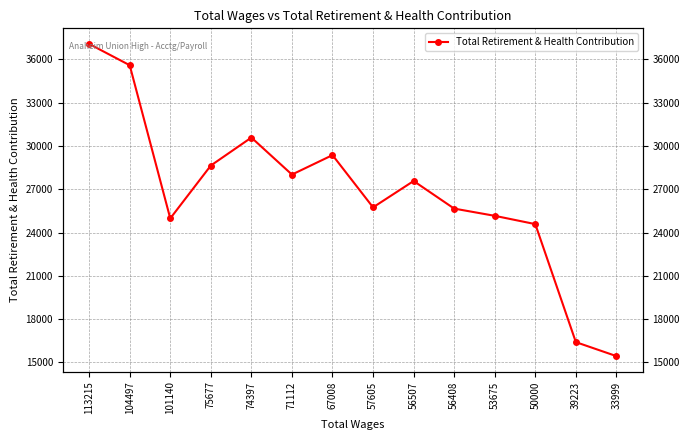

Count the number of values greater than 27571.

6